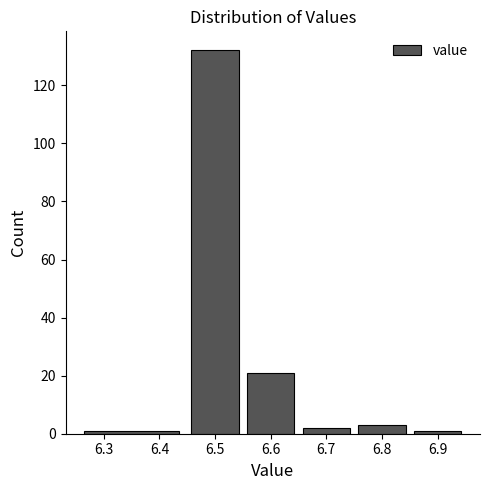

Reading left to right, transcribe this chart: for each bar, give the range it covers on the x-axis and its height. The values are not printed on the chart, so give them approximately, as read against the axis.

6.25 to 6.45: under 2
6.45 to 6.55: 132
6.55 to 6.65: 22
6.65 to 6.75: 2
6.75 to 6.85: 4
6.85 to 6.95: under 2